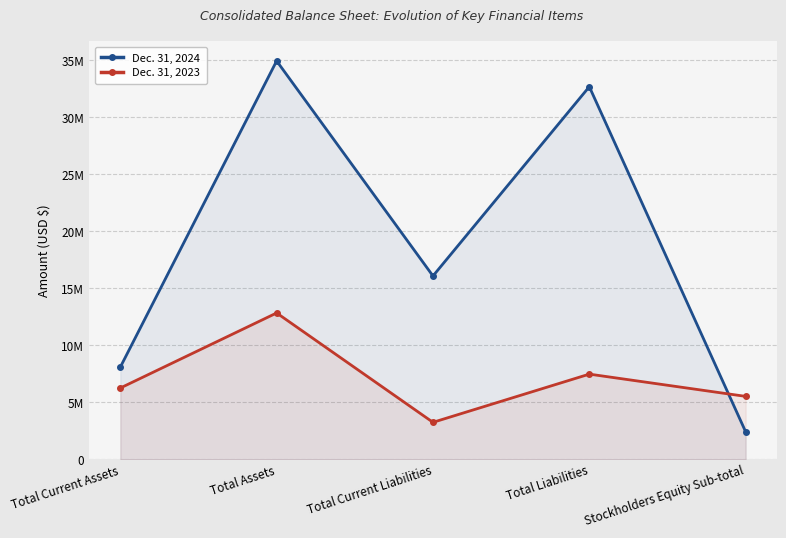

List the series in order of their overall mean, highest first.

Dec. 31, 2024, Dec. 31, 2023